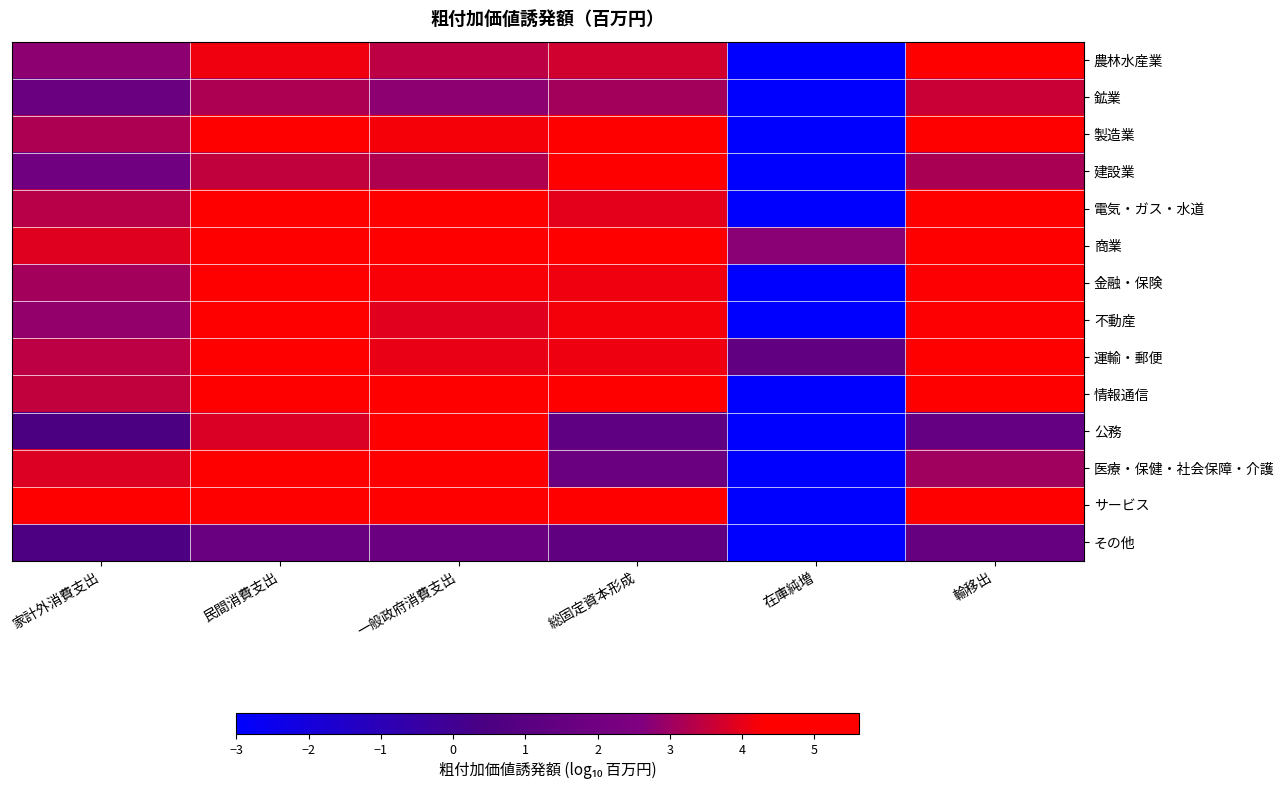

What is the total value across all series at 家計外消費支出?

39.3